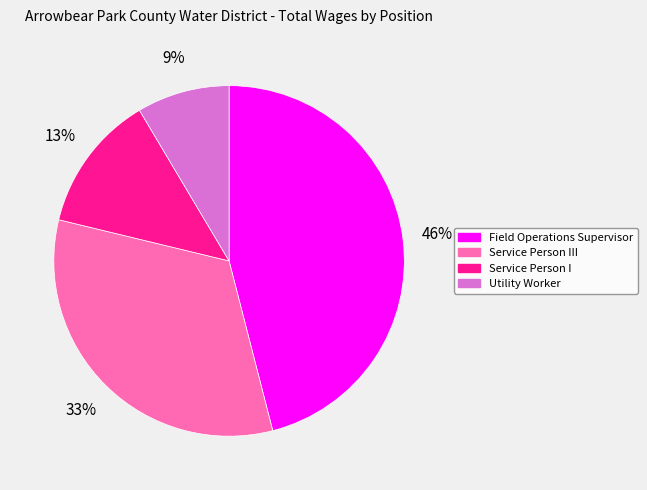

What is the ratio of the value at Utility Worker to the value at Service Person III?

0.3